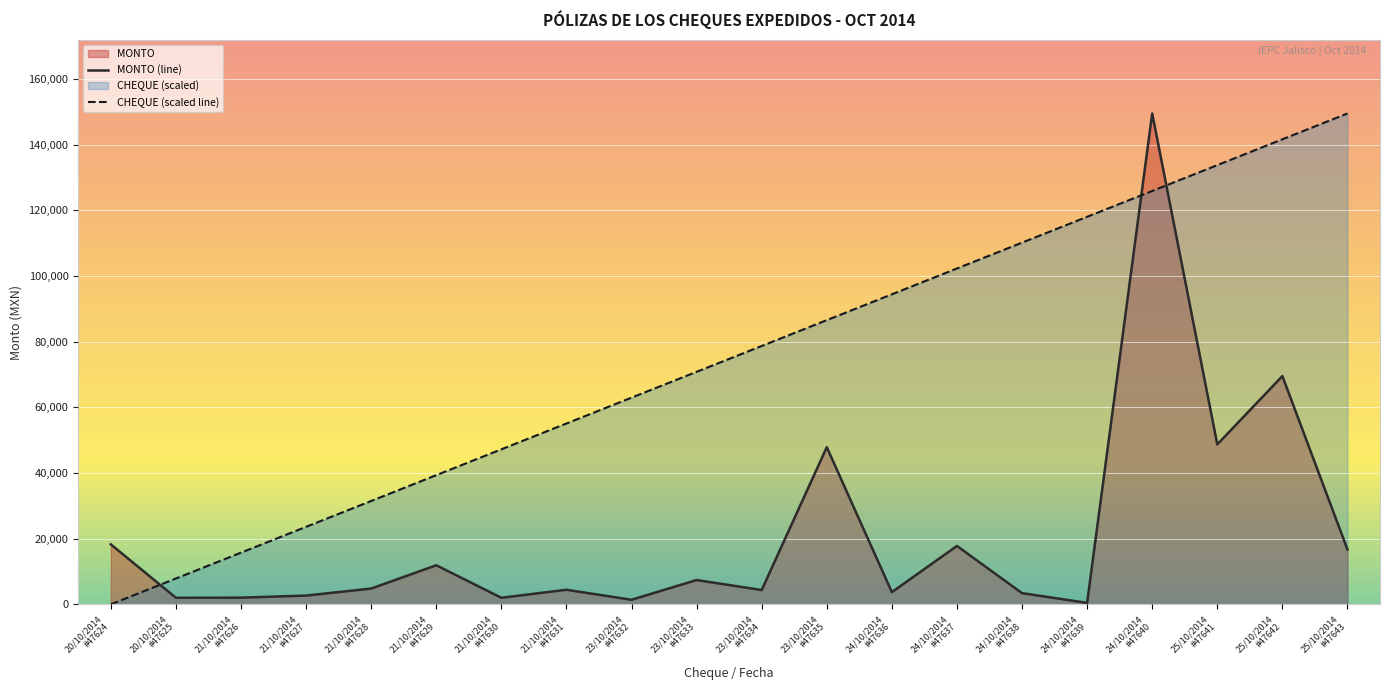

The value of MONTO at 23/10/2014
#47635 is 21426.7. True or false?

False